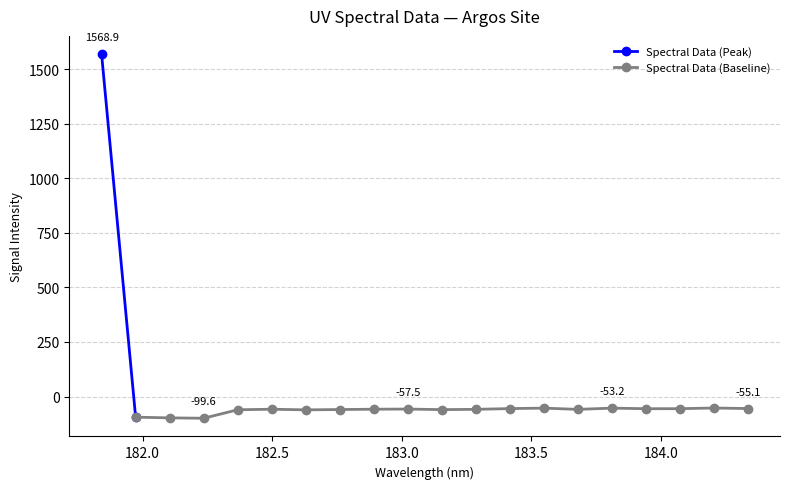

What is the difference between the maximum and minimum values?

1668.5